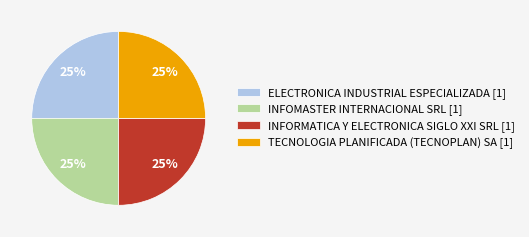

To the nearest percent, what is the combined percentage of ELECTRONICA INDUSTRIAL ESPECIALIZADA [1] and INFOMASTER INTERNACIONAL SRL [1]?

50%